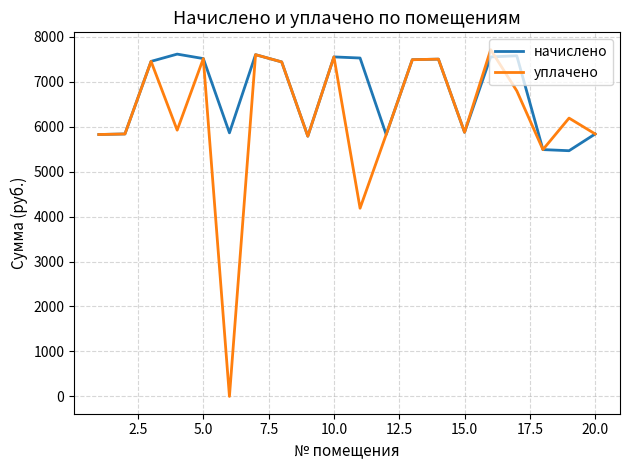

Which series has the largest total across all categories?

начислено